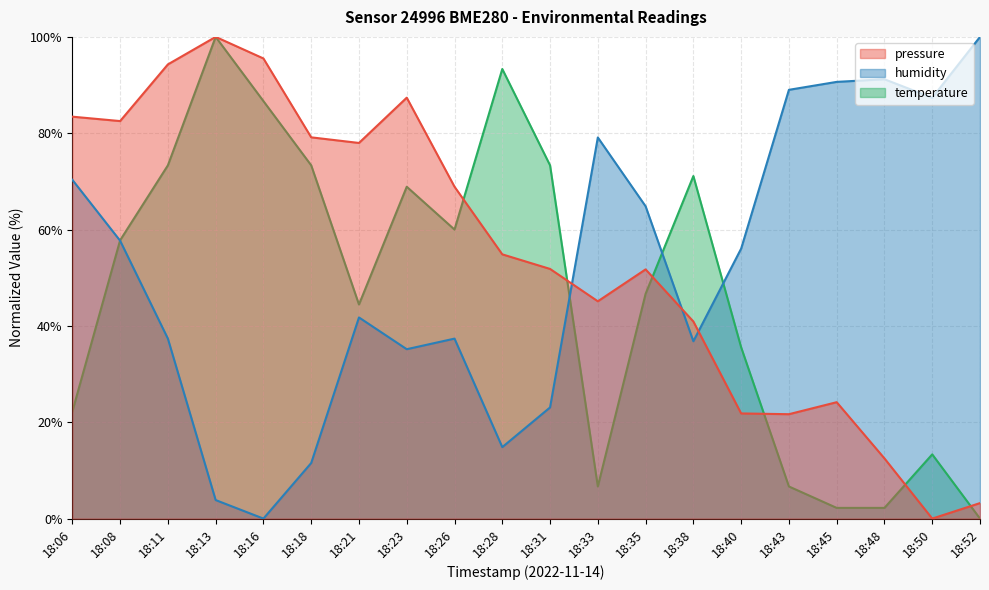

Is it true that pressure equals 24.2 at 18:45?

True